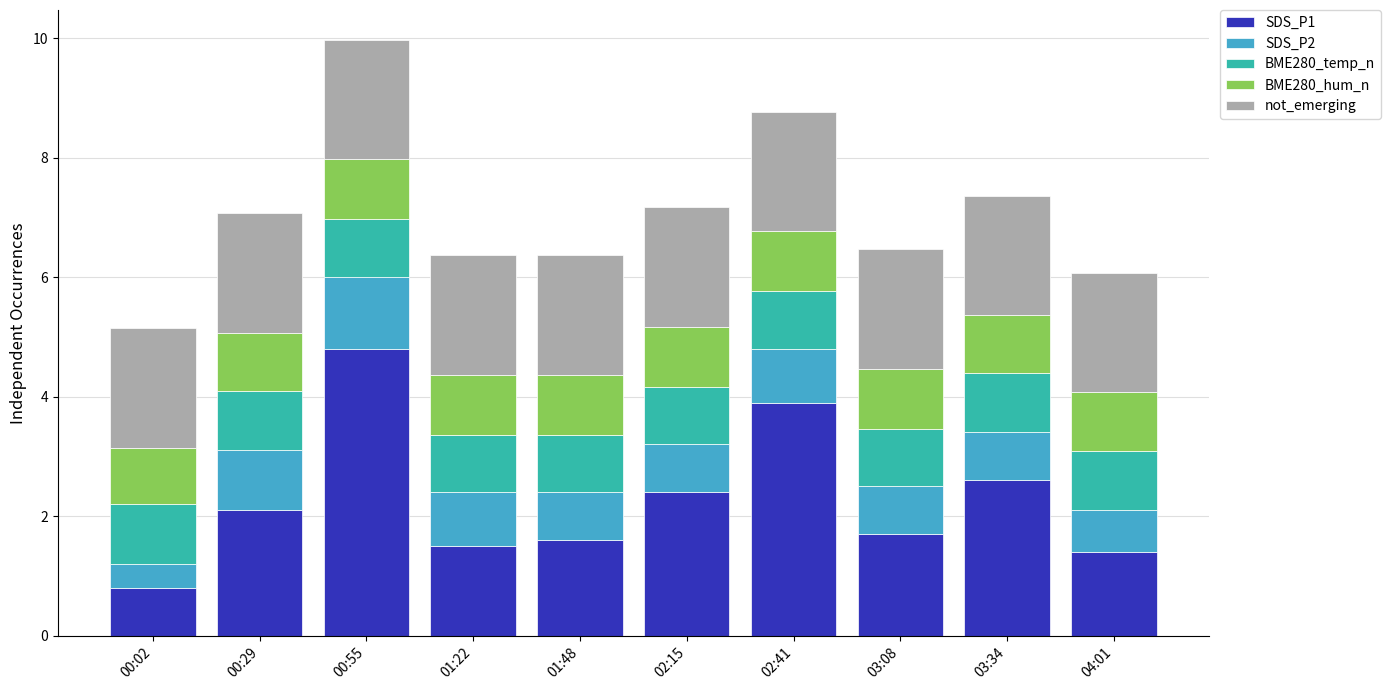

What is the sum of all SDS_P1 values?

22.8